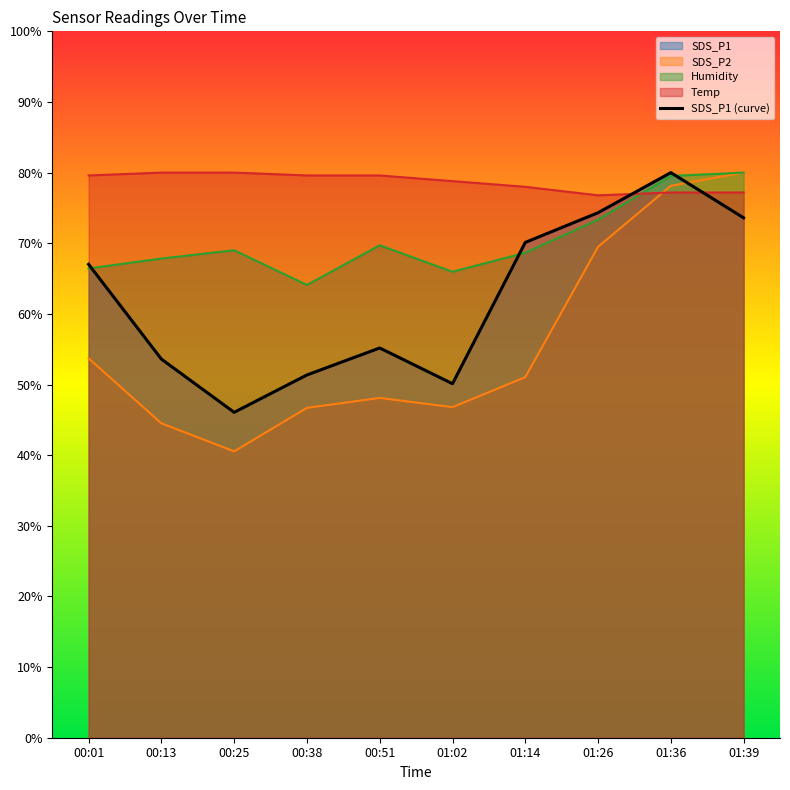

How many data points in Humidity are above 69?

5